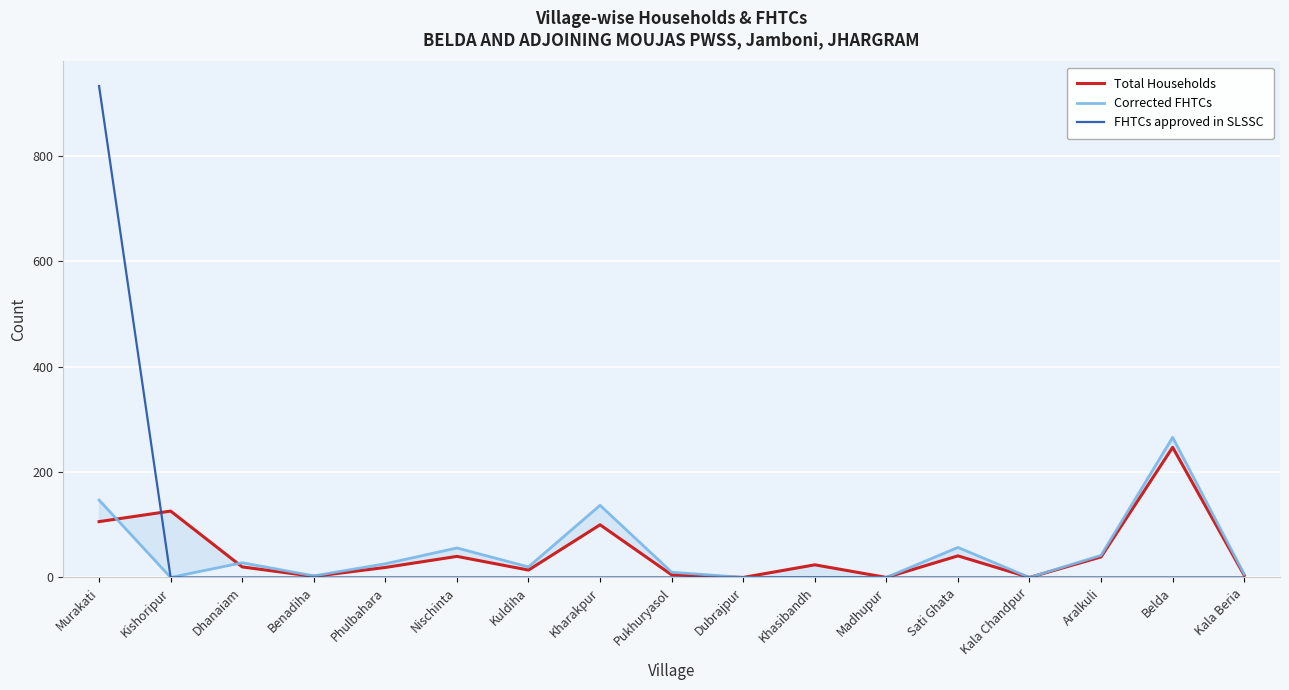

Which has a higher value, Khasibandh or Aralkuli?

Aralkuli